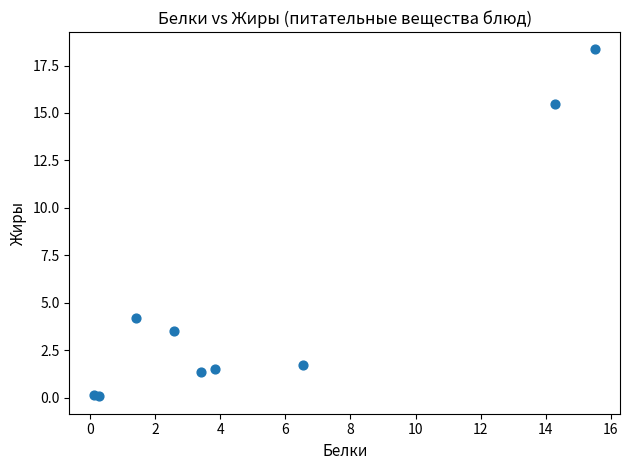

What Y value in the scatter plot is closest to 9?

4.2